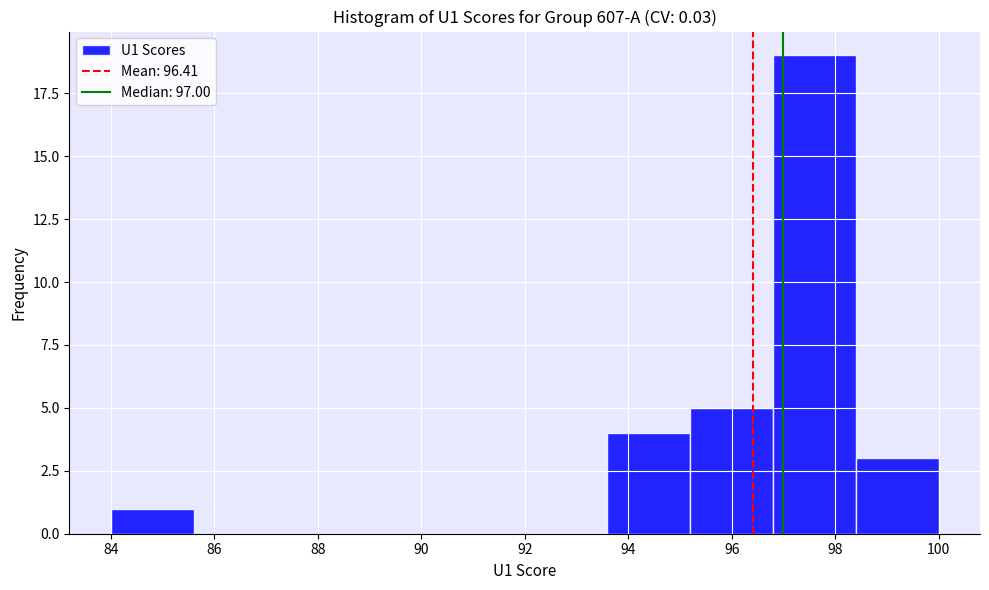

Reading left to right, list every bar in this chart as the range it spans on the x-axis followed by its height. The values are not printed on the chart, so give them approximately, as read against the axis.

84.0 to 85.6: 1
85.6 to 87.2: 0
87.2 to 88.8: 0
88.8 to 90.4: 0
90.4 to 92.0: 0
92.0 to 93.6: 0
93.6 to 95.2: 4
95.2 to 96.8: 5
96.8 to 98.4: 19
98.4 to 100.0: 3